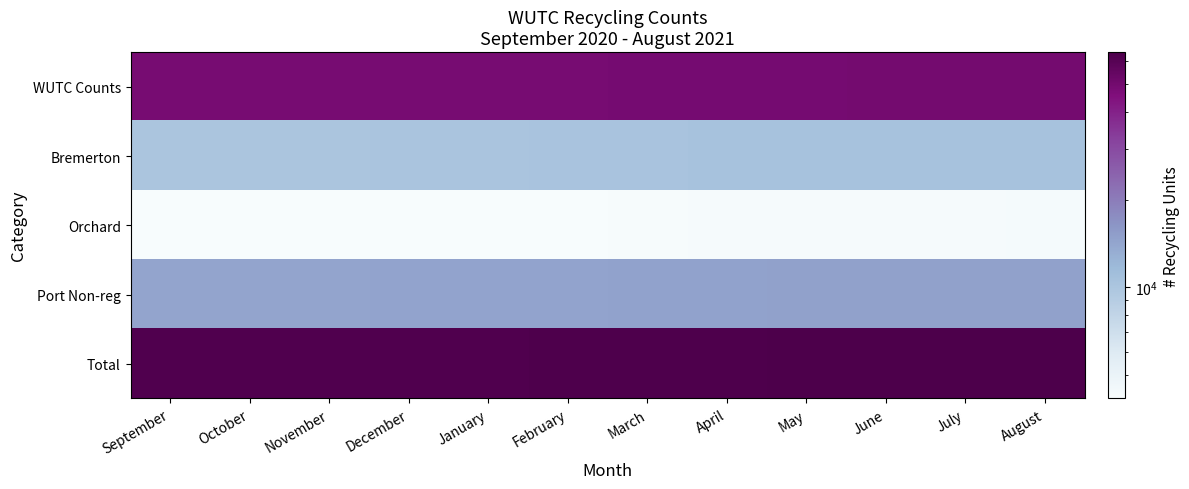

Reading left to right, list all the values displayed in this chart.

WUTC Counts: September=48362	October=48450	November=48459	December=48538	January=48610	February=48642	March=48855	April=49018	May=49215	June=49421	July=49596	August=49665
Bremerton: September=10131	October=10146	November=10162	December=10212	January=10273	February=10306	March=10379	April=10414	May=10441	June=10439	July=10478	August=10489
Orchard: September=4136	October=4147	November=4160	December=4174	January=4179	February=4177	March=4206	April=4227	May=4246	June=4252	July=4259	August=4279
Port Non-reg: September=14267	October=14293	November=14322	December=14386	January=14452	February=14483	March=14585	April=14641	May=14687	June=14691	July=14737	August=14768
Total: September=62629	October=62743	November=62781	December=62924	January=63062	February=63125	March=63440	April=63659	May=63902	June=64112	July=64333	August=64433